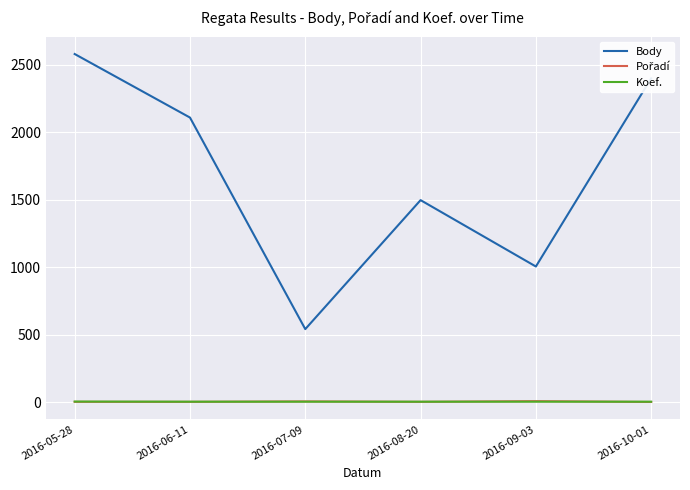

Is the value of Body at 2016-10-01 greater than the value of Koef. at 2016-05-28?

Yes